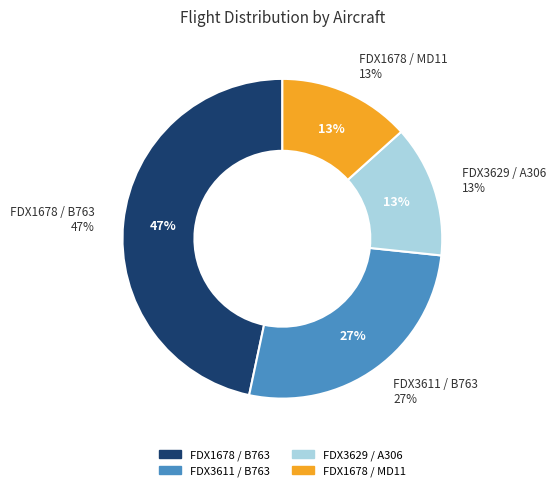

Count the number of slices in the pie.

4